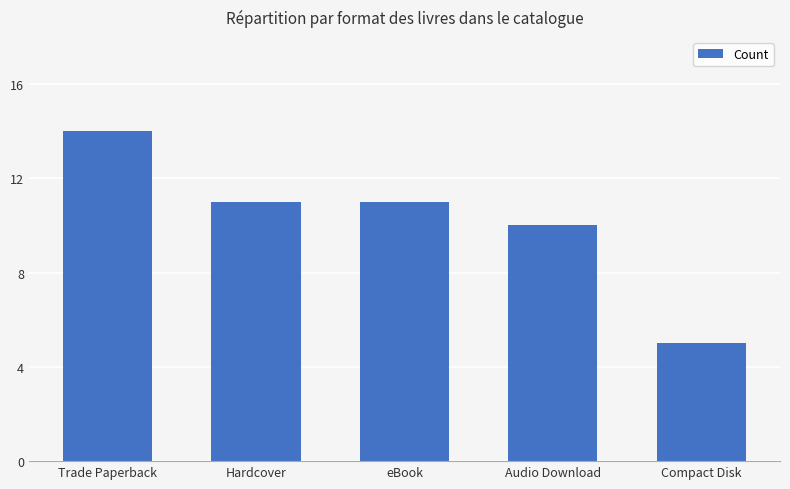

How many values are below 11?

2